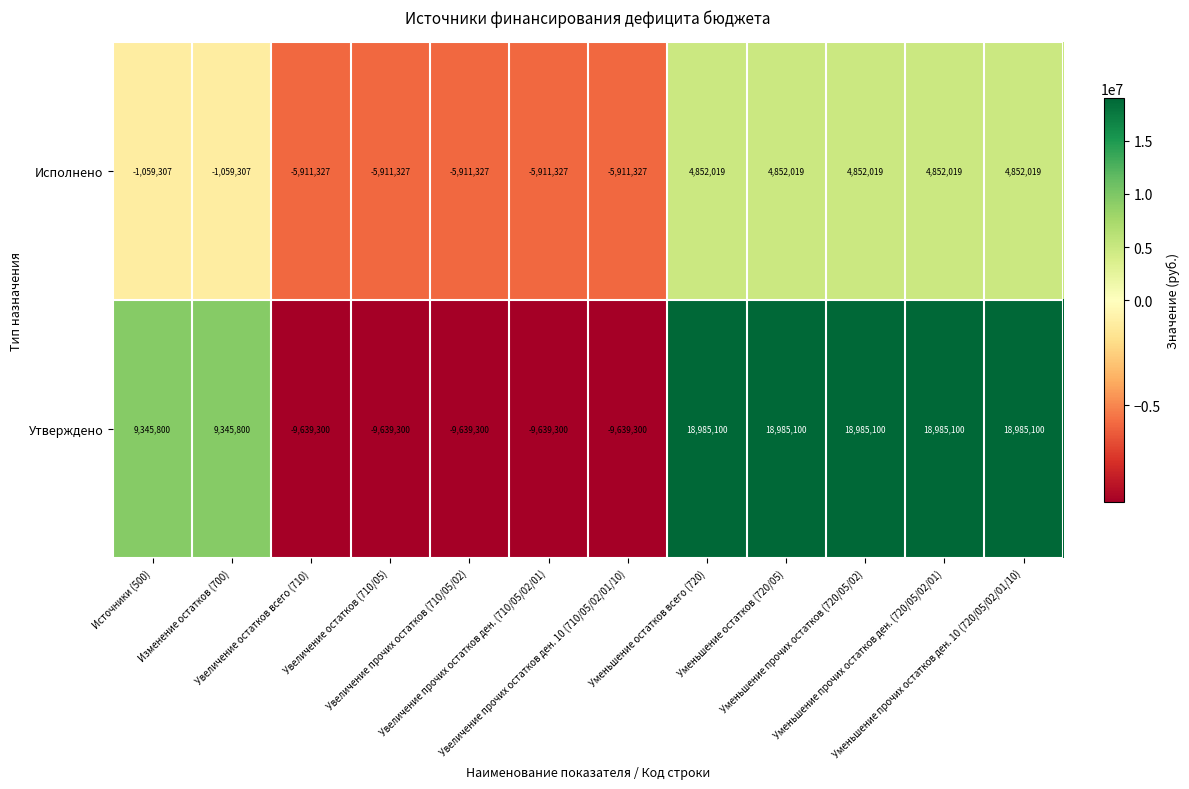

At how many categories does at least one series exceed 16044960?

5